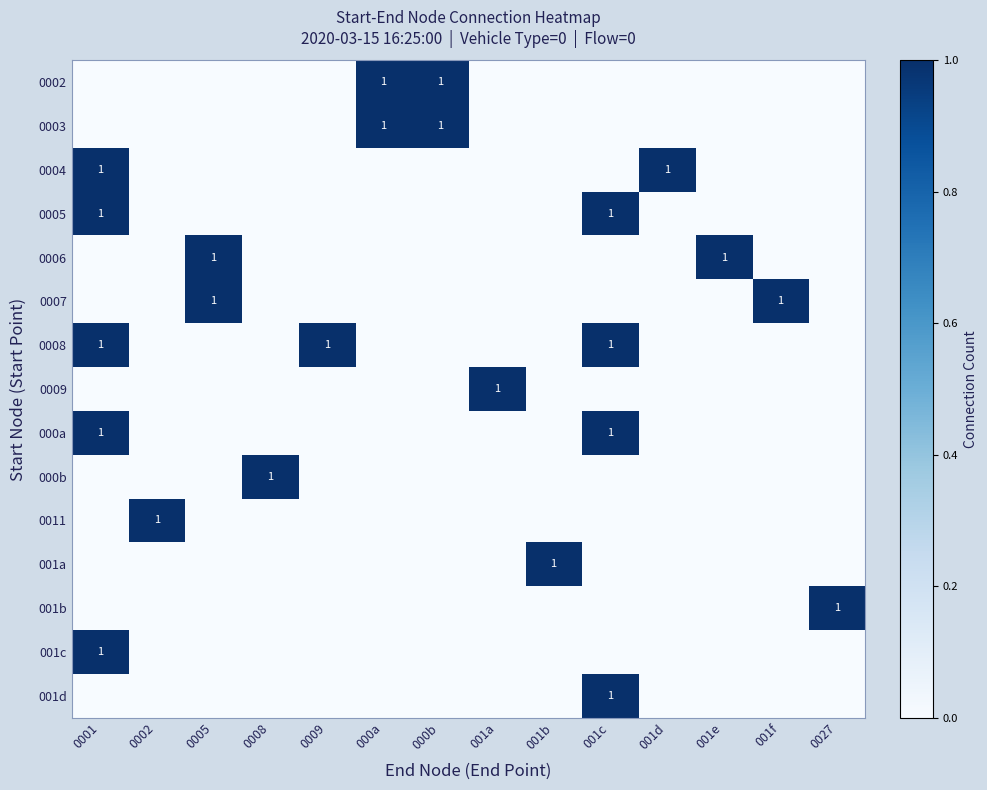

At how many categories does at least one series exceed 0?

14